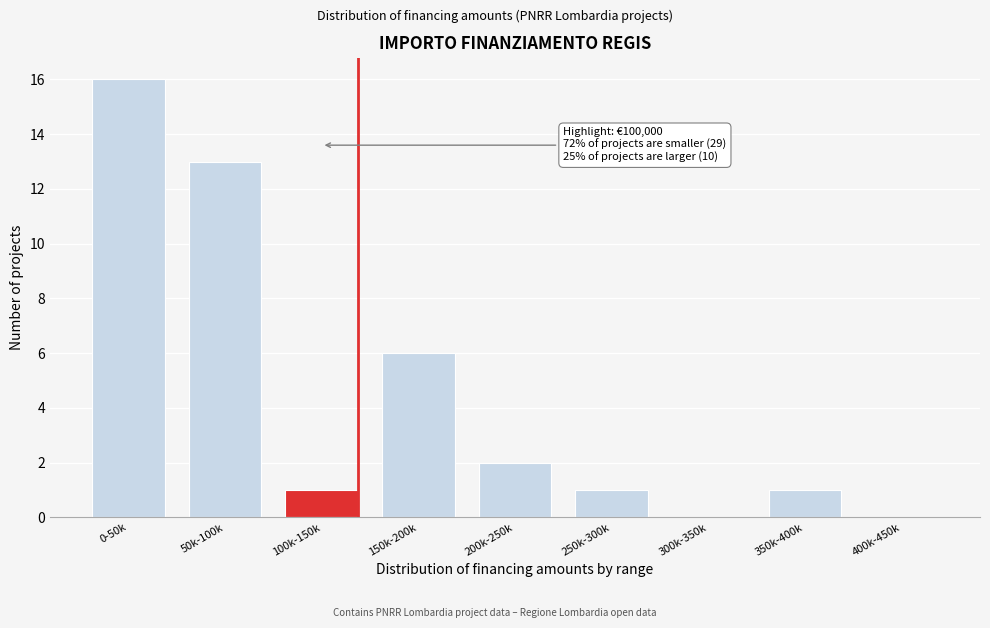

Reading right to left, transcribe all the data shown in this chart.

400k-450k=0	350k-400k=1	300k-350k=0	250k-300k=1	200k-250k=2	150k-200k=6	100k-150k=1	50k-100k=13	0-50k=16